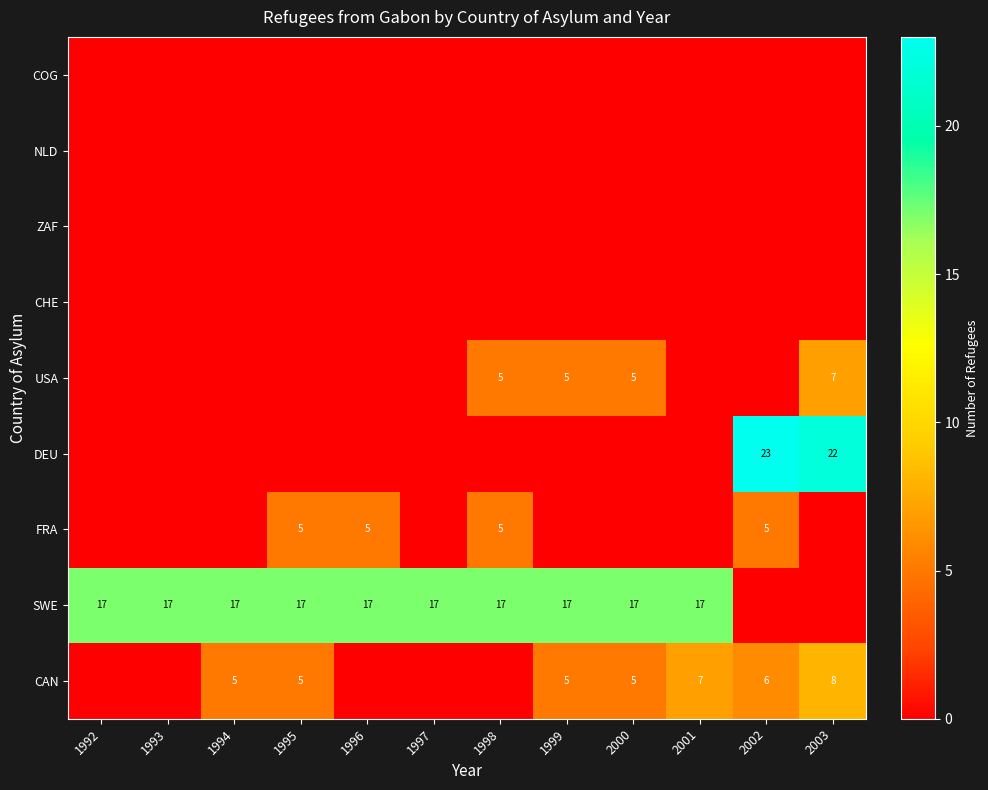

What is the sum of the SWE values at 2000 and 1995?

34